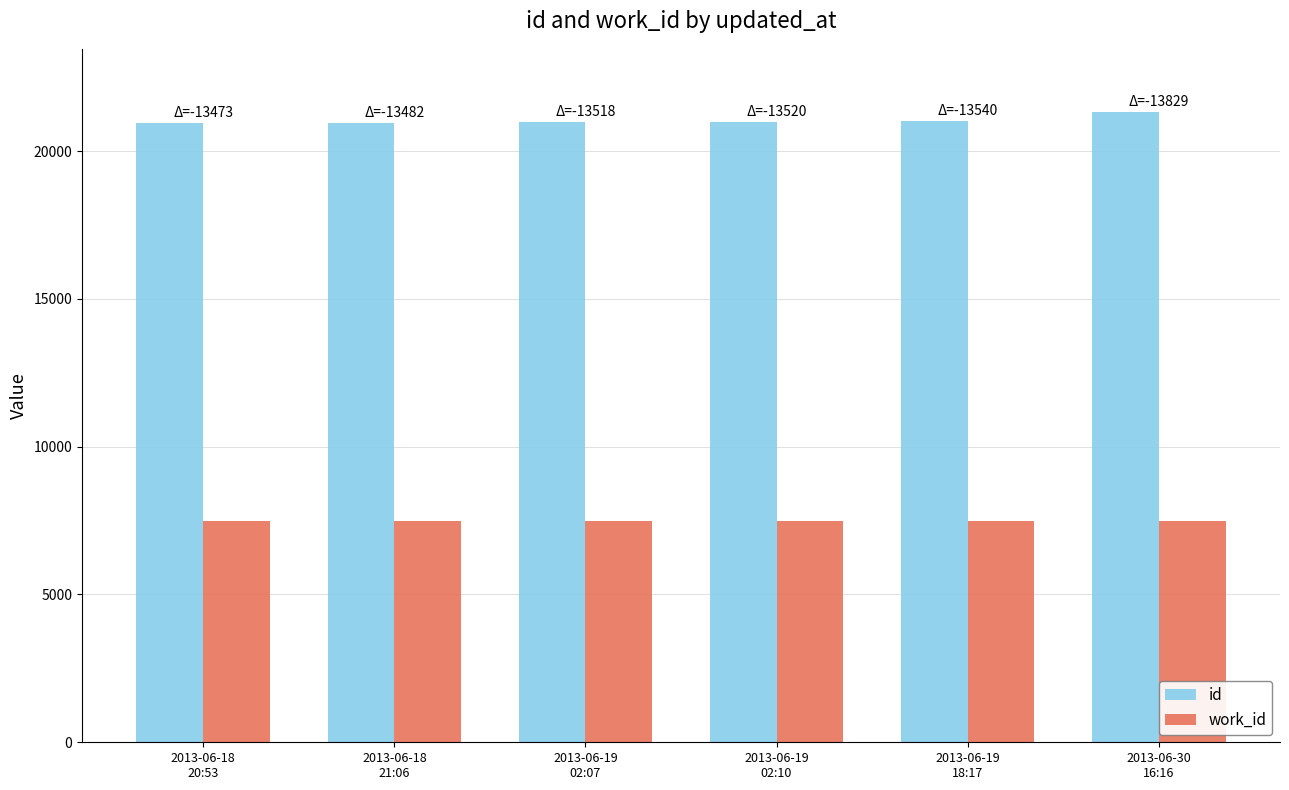

What is the spread (max minus min) of values at 2013-06-19
02:10?

13520